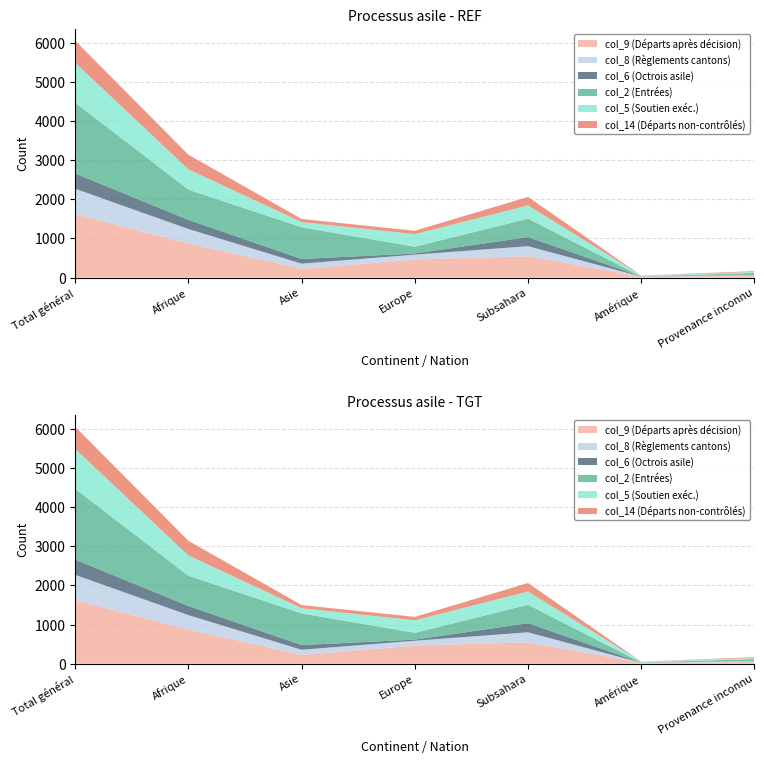

Reading right to left, extract all data points from this chart.

col_9 (Départs après décision): Provenance inconnu=40	Amérique=24	Subsahara=546	Europe=463	Asie=225	Afrique=873	Total général=1625
col_8 (Règlements cantons): Provenance inconnu=22	Amérique=0	Subsahara=257	Europe=124	Asie=131	Afrique=369	Total général=646
col_6 (Octrois asile): Provenance inconnu=5	Amérique=4	Subsahara=233	Europe=29	Asie=120	Afrique=233	Total général=391
col_2 (Entrées): Provenance inconnu=51	Amérique=2	Subsahara=471	Europe=173	Asie=810	Afrique=773	Total général=1809
col_5 (Soutien exéc.): Provenance inconnu=25	Amérique=24	Subsahara=339	Europe=321	Asie=132	Afrique=519	Total général=1021
col_14 (Départs non-contrôlés): Provenance inconnu=22	Amérique=0	Subsahara=217	Europe=87	Asie=81	Afrique=375	Total général=565